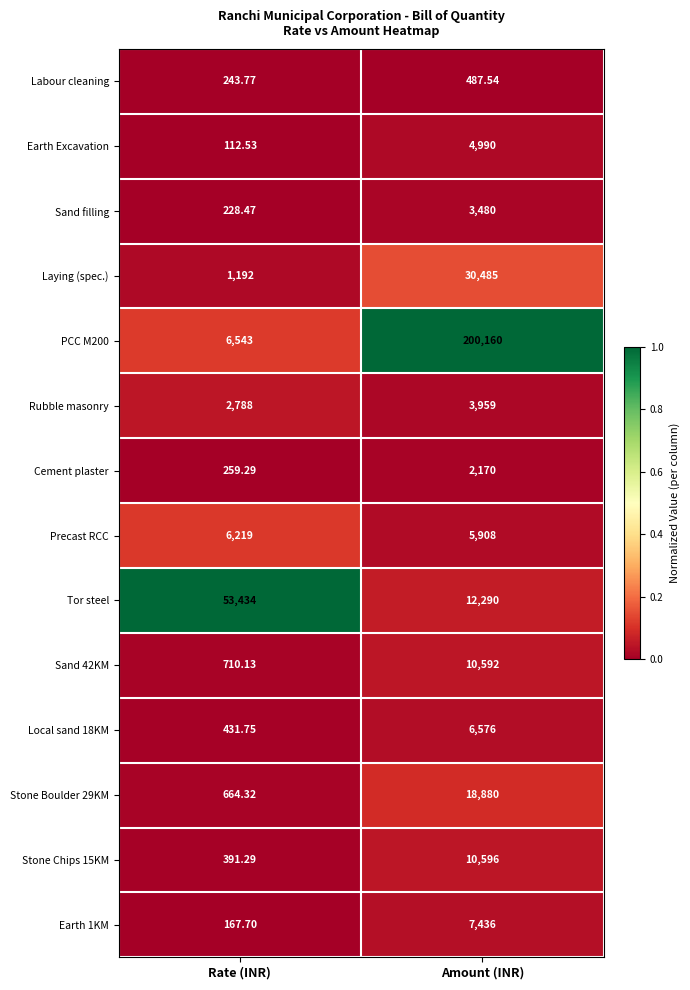

At which category is the sum across all series the highest?

Amount (INR)